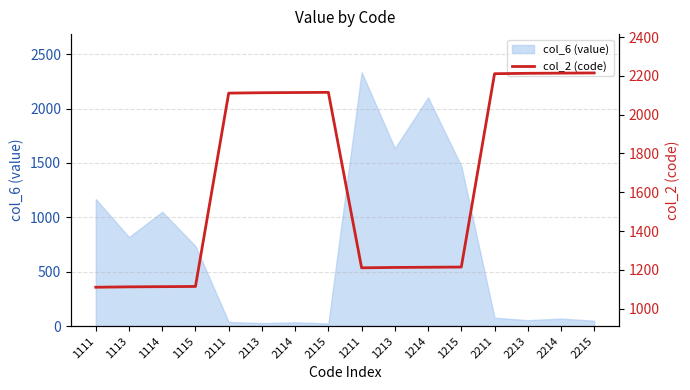

True or false: the data shows 3109 at 2113.

False